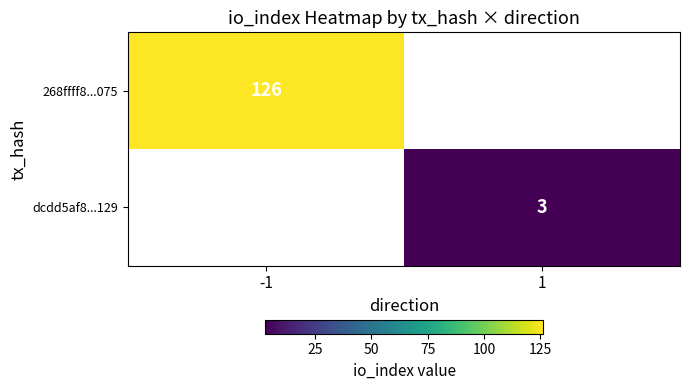

Between 1 and -1, which is larger?

-1